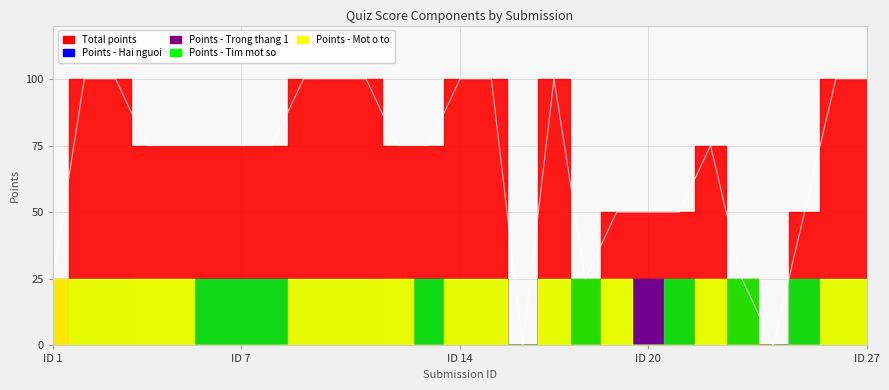

What is the approximate value of Points - Mot o to at 3, to the nearest 10?

20